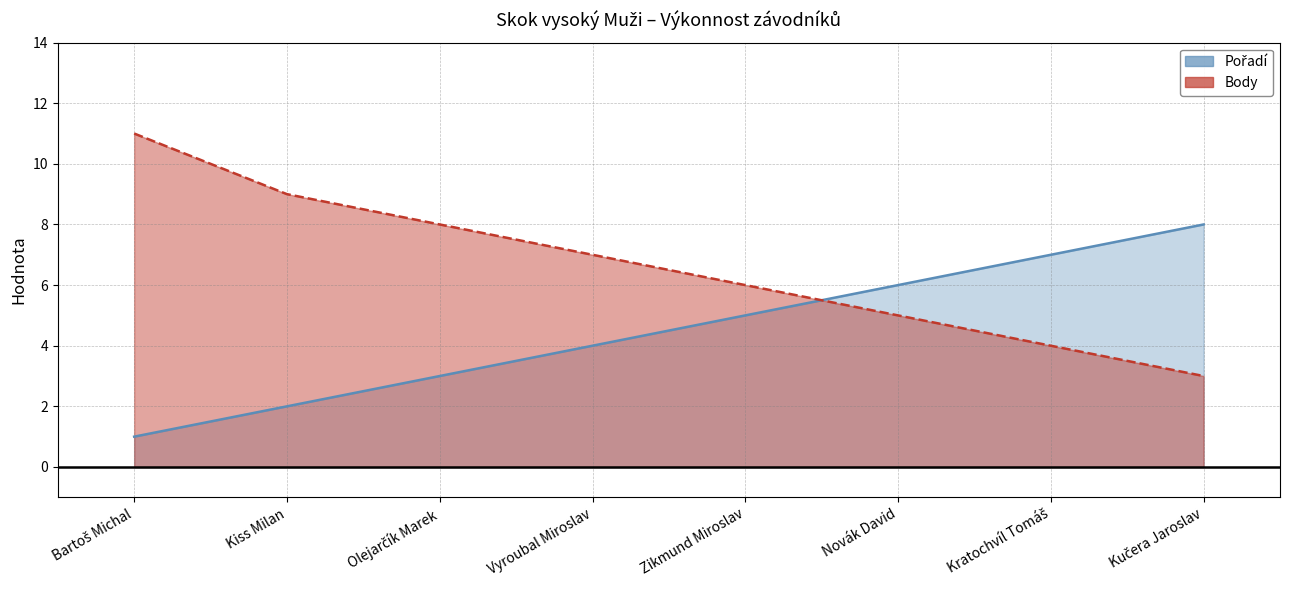

True or false: Pořadí has a value of 4 at Vyroubal Miroslav.

True